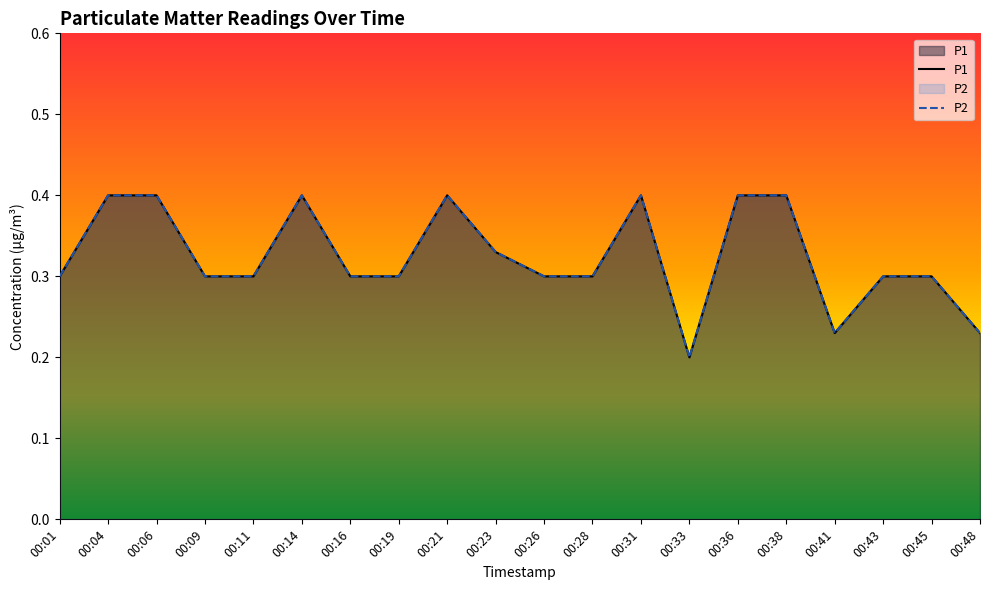

Which series has the largest total across all categories?

P1